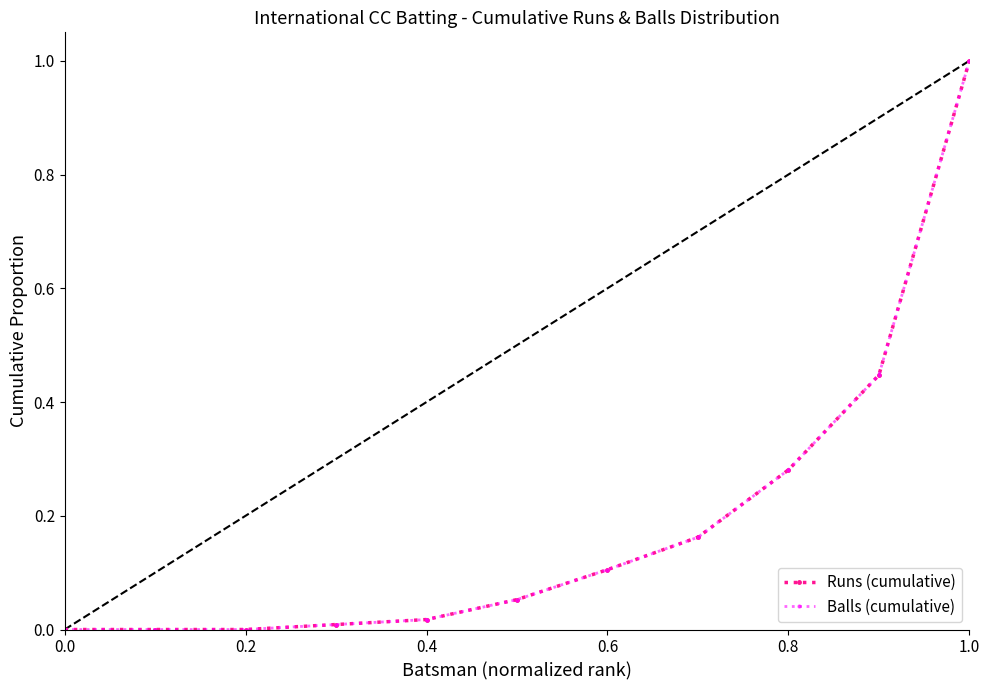

Is this an area chart (filled region under the line)?

No